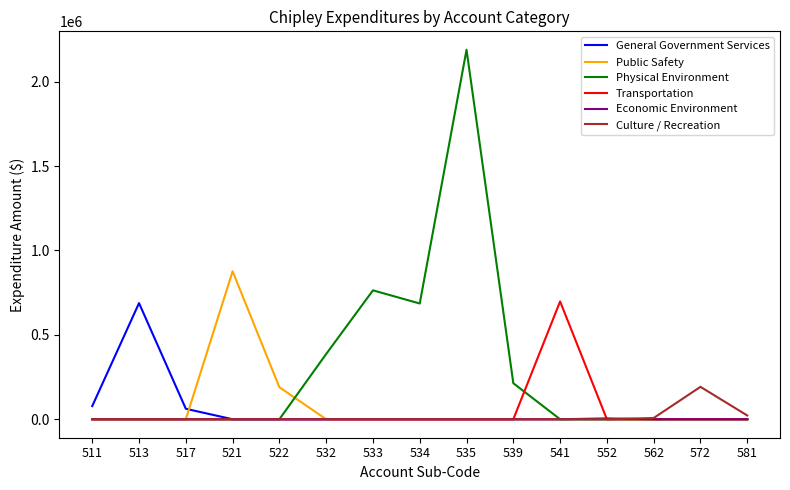

True or false: Public Safety has a value of -563473 at 517.

False